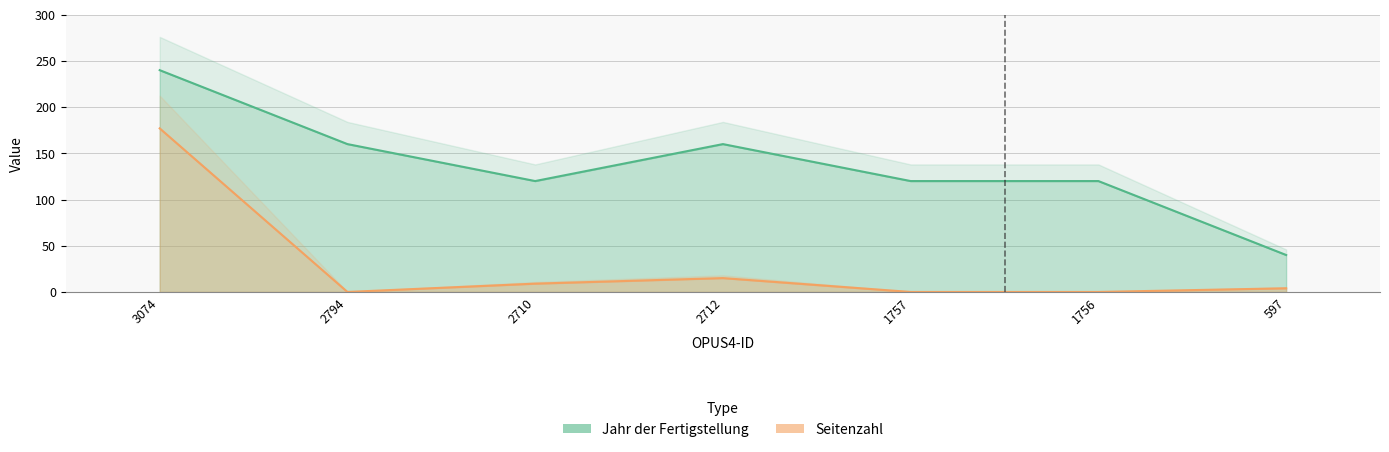

The value of Seitenzahl at 3074 is 177. True or false?

True